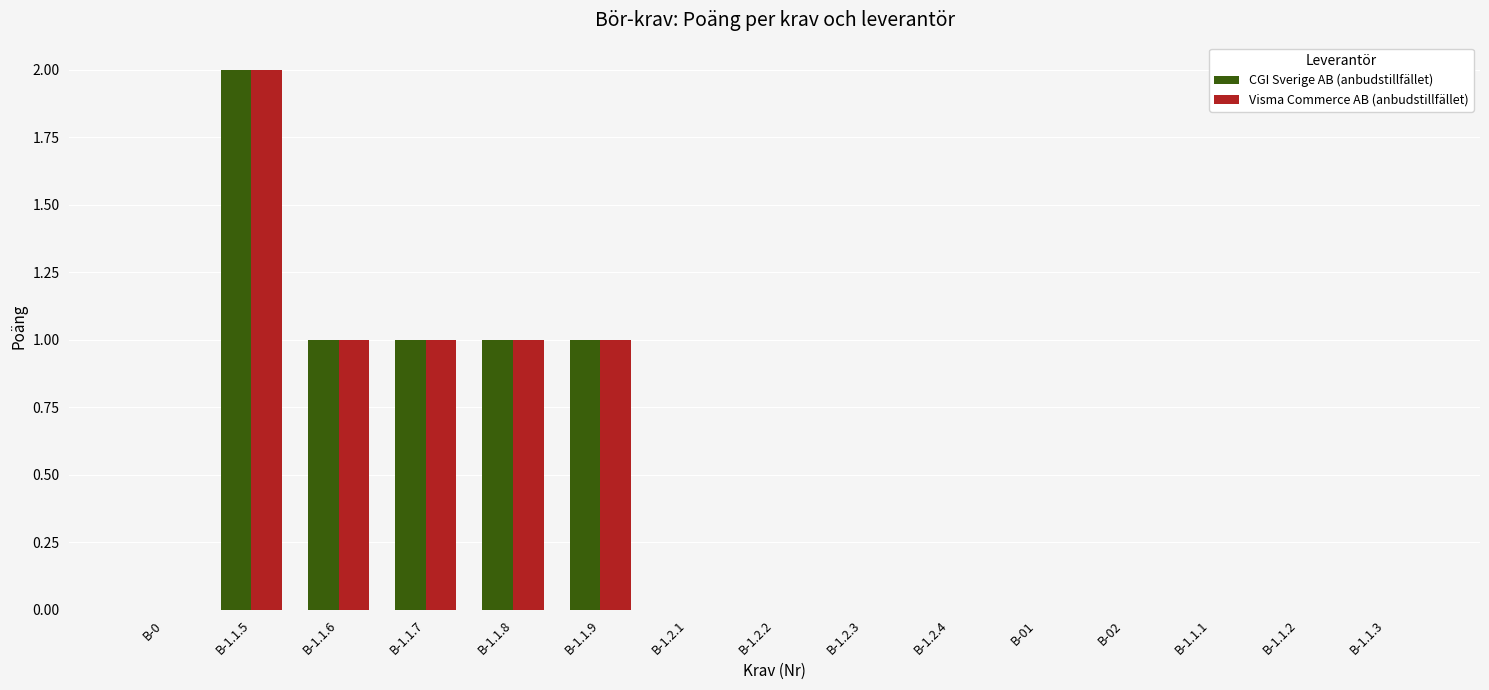

Which category has the highest value in the CGI Sverige AB (anbudstillfället) series?

B-1.1.5